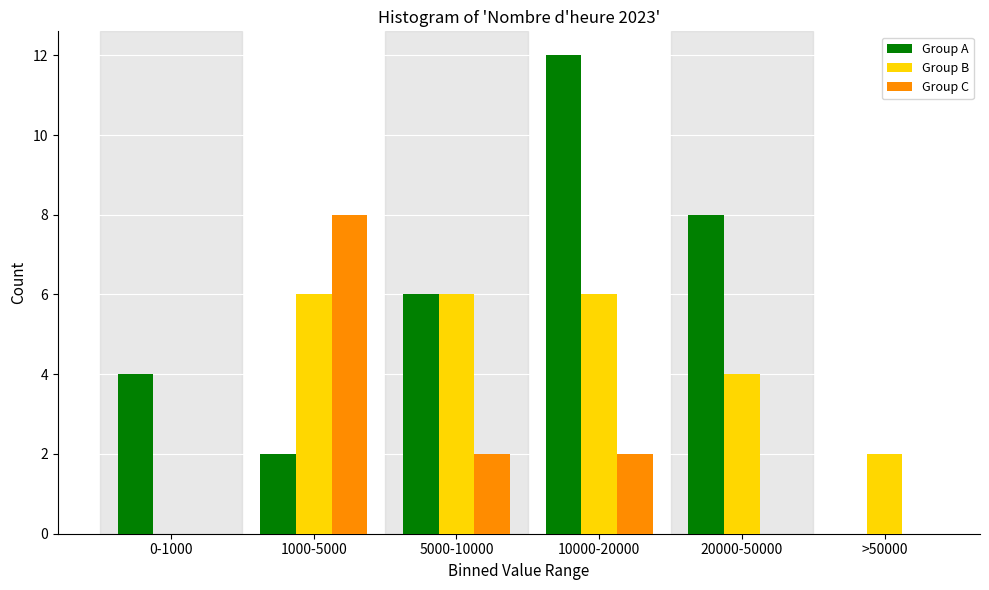

Reading left to right, list all the values displayed in this chart.

Group A: 0-1000=4	1000-5000=2	5000-10000=6	10000-20000=12	20000-50000=8	>50000=0
Group B: 0-1000=0	1000-5000=6	5000-10000=6	10000-20000=6	20000-50000=4	>50000=2
Group C: 0-1000=0	1000-5000=8	5000-10000=2	10000-20000=2	20000-50000=0	>50000=0